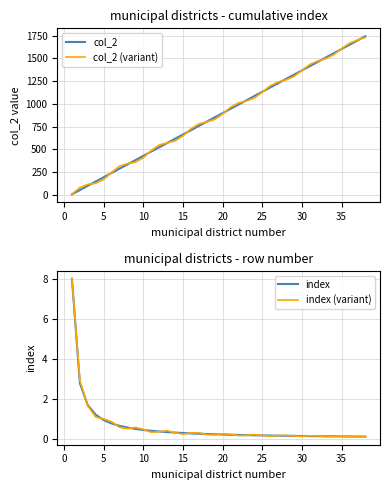

The value of col_2 at 35 is 1603.0. True or false?

True